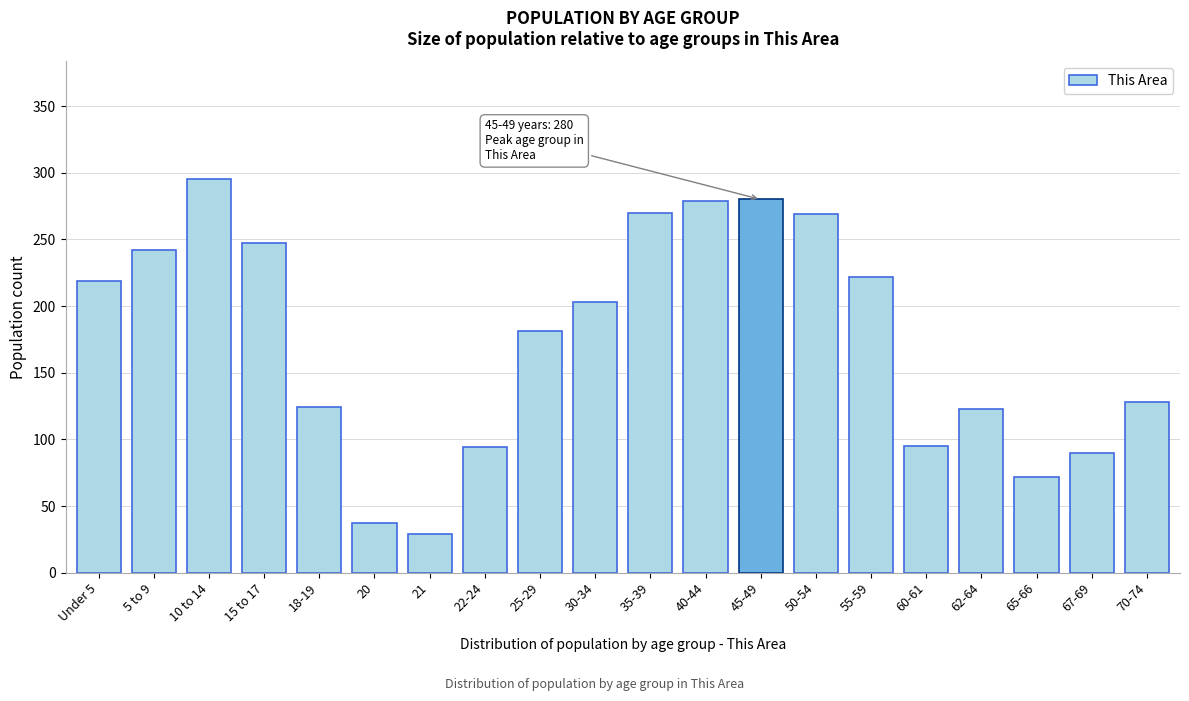

What is the difference between the maximum and second lowest values?

258